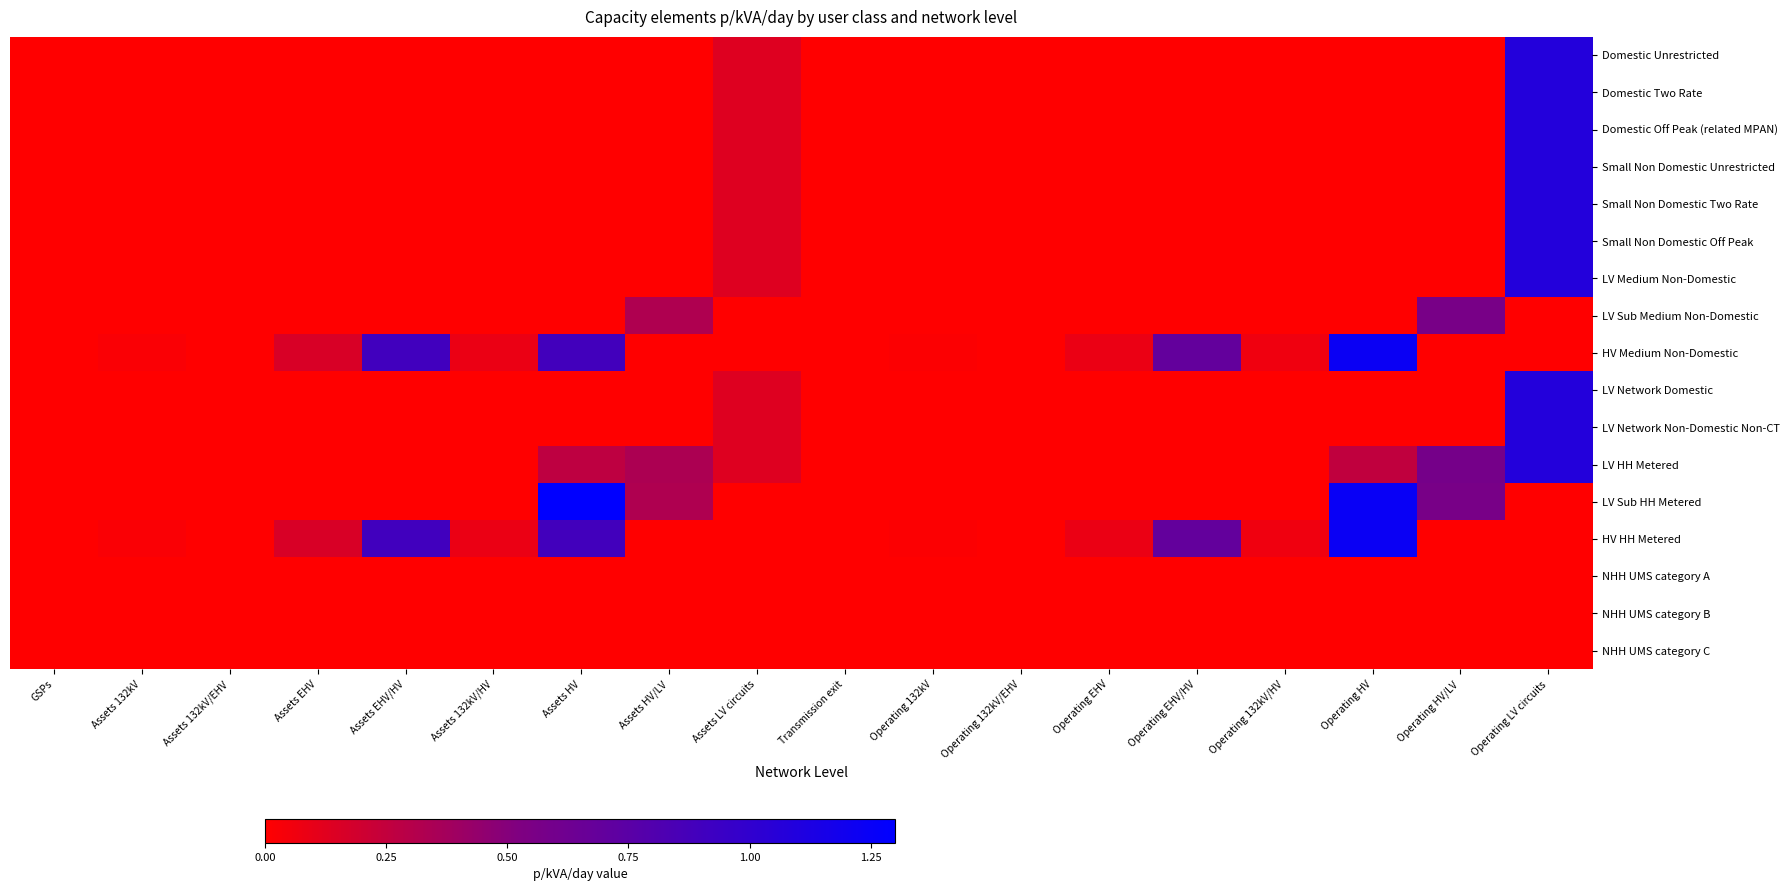

Which series has the largest range (max minus min)?

LV Sub HH Metered